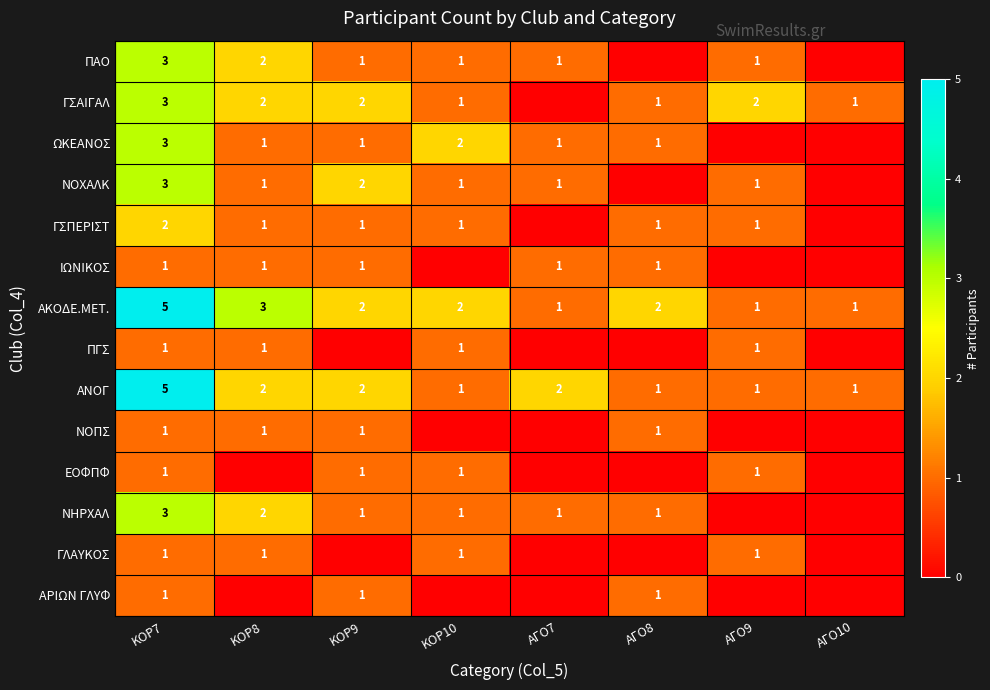

Where is ΑΚΟΔΕ.ΜΕΤ. nearest to the value 3?

ΚΟΡ8